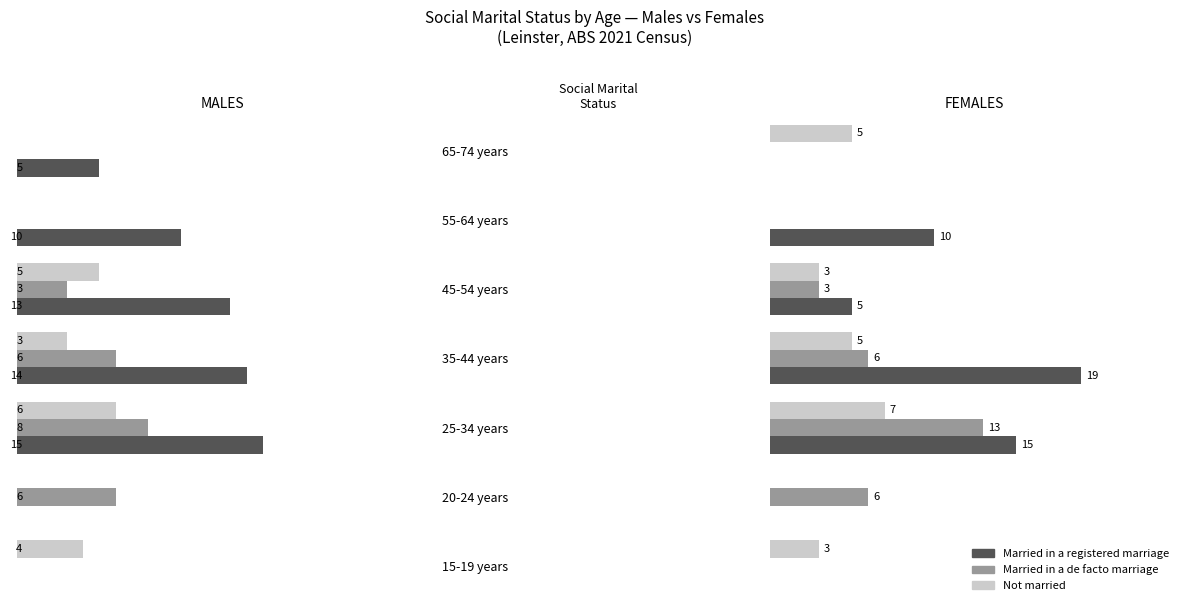

List the labels in order of Not married value, smallest first.

20-24 years, 55-64 years, 15-19 years, 45-54 years, 35-44 years, 65-74 years, 25-34 years